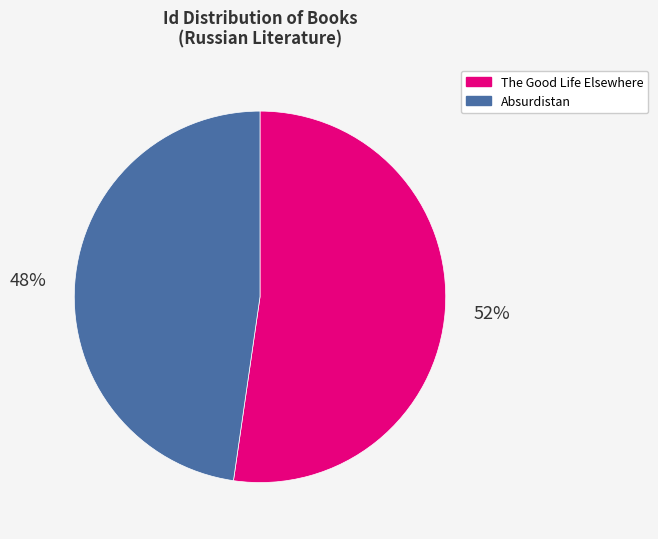

The The Good Life Elsewhere slice represents 59% of the pie. True or false?

False